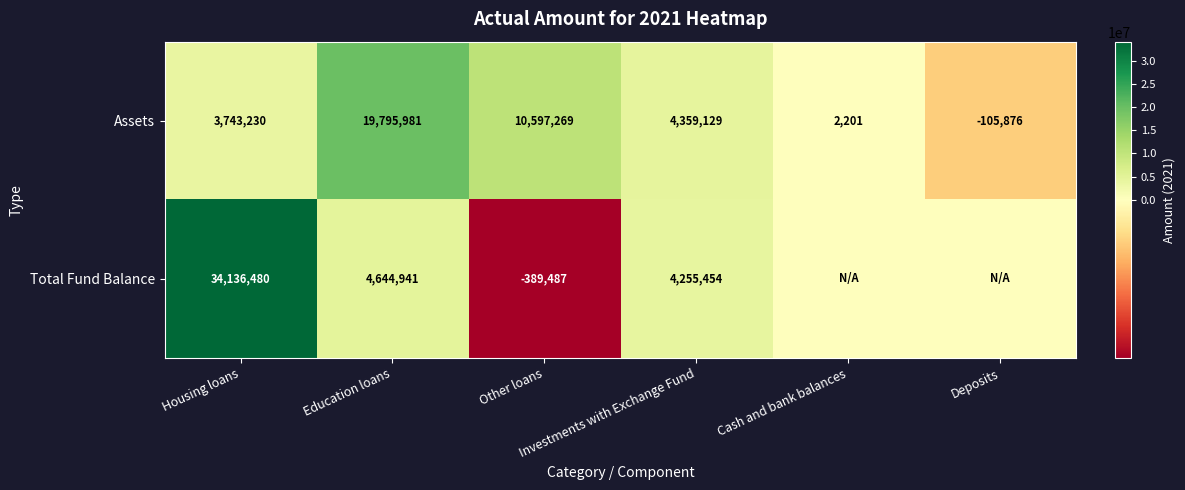

What is the difference between the maximum and second lowest values in the Assets series?

19793780